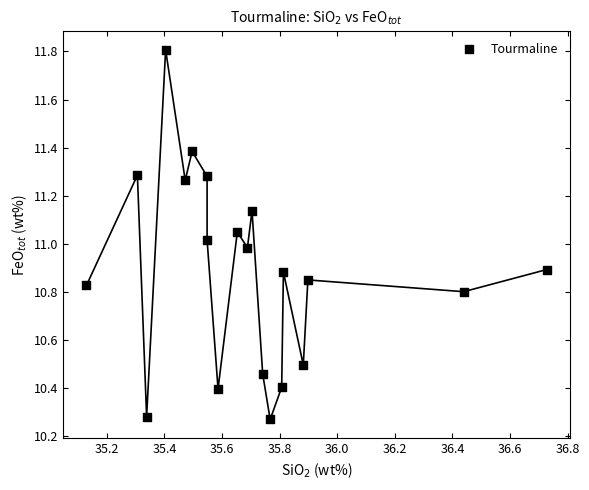

What is the range of Y values (max minus min)?

1.5